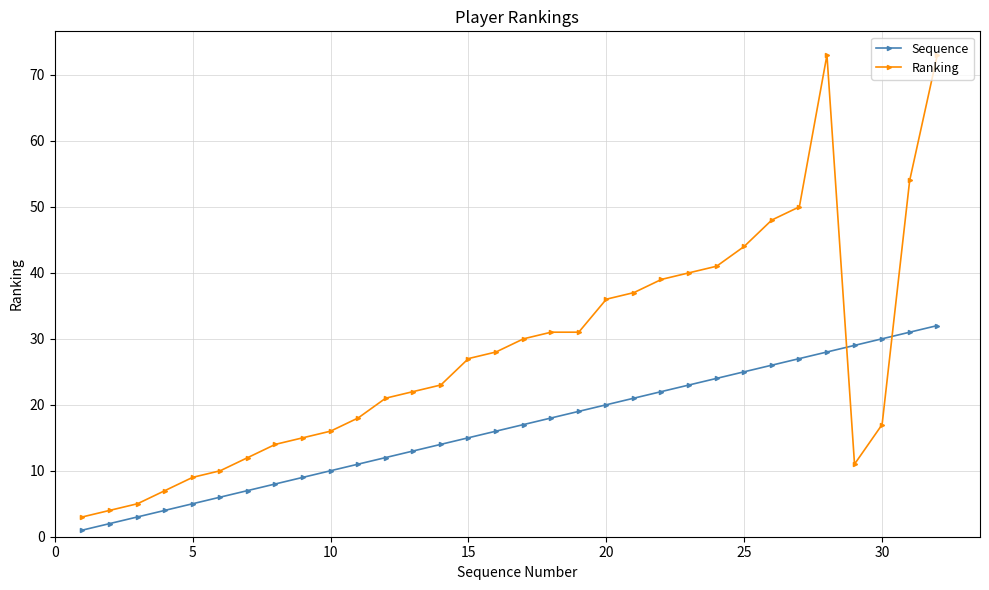

What is the maximum value shown in the chart?

73